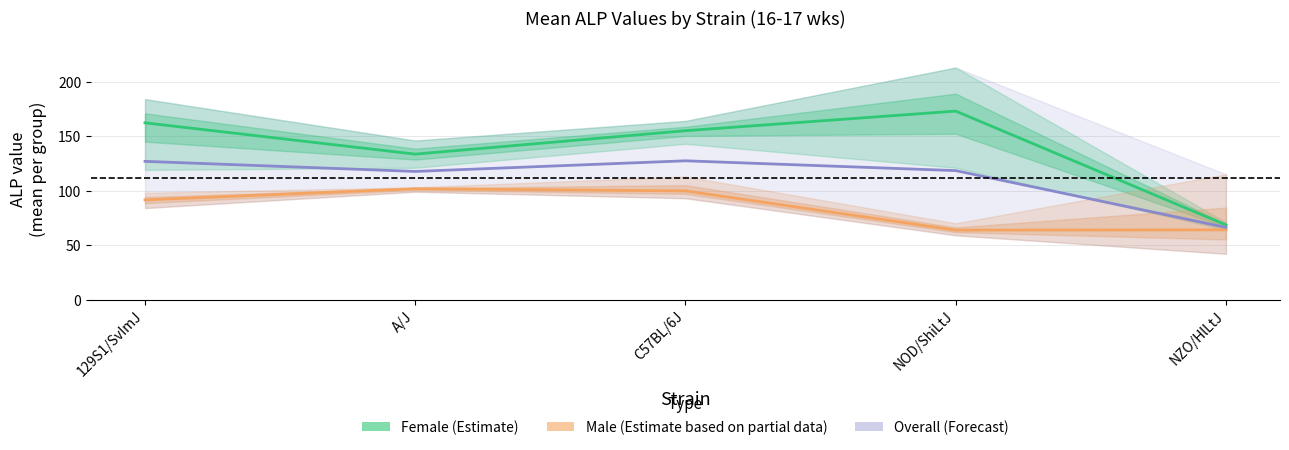

Which label corresponds to the smallest value in the chart?

NOD/ShiLtJ